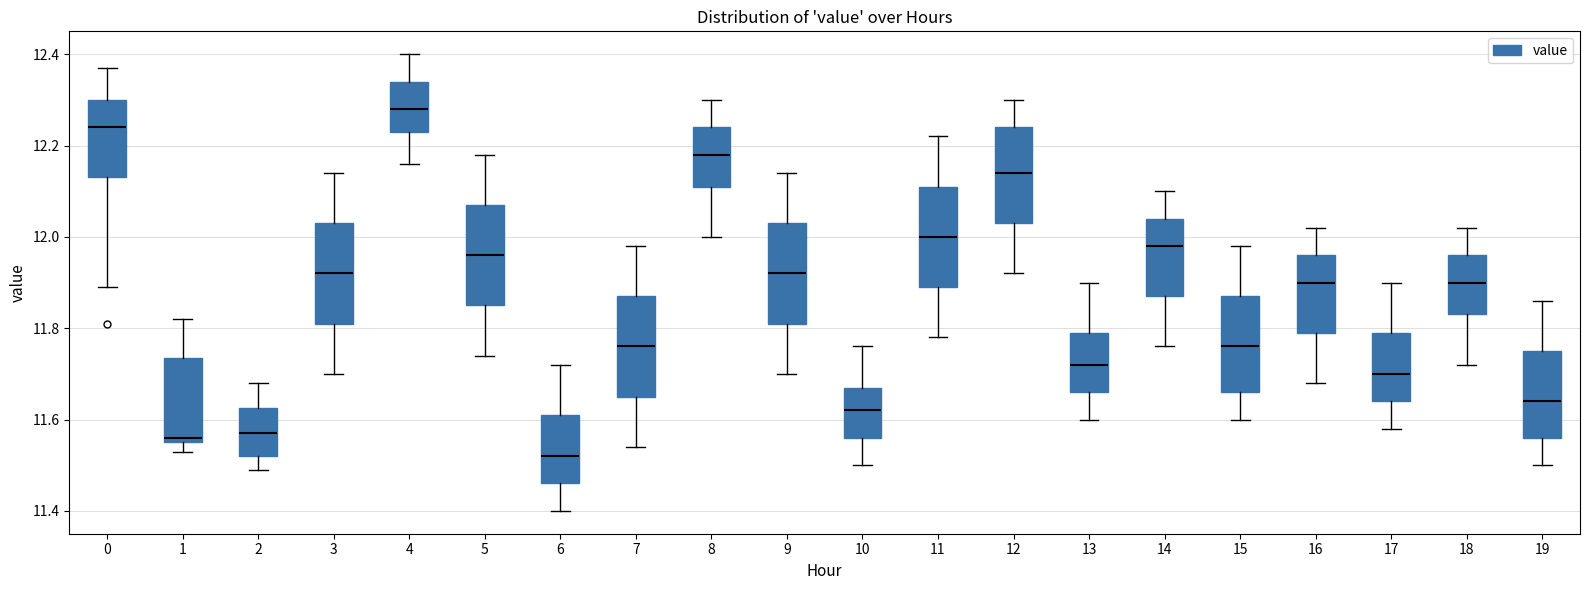

Reading left to right, transcribe this box plot: for each box, give where its median line is, the range the box spans, and where its two whiskers end, as read against the y-axis. The values are not printed on the chart, so give them approximately, as read against the axis.

0: median 12.24, box 12.14 to 12.30, whiskers 11.90 to 12.38
1: median 11.56 (just above the box's lower edge), box 11.56 to 11.74, whiskers 11.54 to 11.82
2: median 11.58, box 11.52 to 11.62, whiskers 11.50 to 11.68
3: median 11.92, box 11.82 to 12.04, whiskers 11.70 to 12.14
4: median 12.28, box 12.24 to 12.34, whiskers 12.16 to 12.40
5: median 11.96, box 11.86 to 12.08, whiskers 11.74 to 12.18
6: median 11.52, box 11.46 to 11.62, whiskers 11.40 to 11.72
7: median 11.76, box 11.66 to 11.88, whiskers 11.54 to 11.98
8: median 12.18, box 12.12 to 12.24, whiskers 12.00 to 12.30
9: median 11.92, box 11.82 to 12.04, whiskers 11.70 to 12.14
10: median 11.62, box 11.56 to 11.68, whiskers 11.50 to 11.76
11: median 12.00, box 11.90 to 12.12, whiskers 11.78 to 12.22
12: median 12.14, box 12.04 to 12.24, whiskers 11.92 to 12.30
13: median 11.72, box 11.66 to 11.80, whiskers 11.60 to 11.90
14: median 11.98, box 11.88 to 12.04, whiskers 11.76 to 12.10
15: median 11.76, box 11.66 to 11.88, whiskers 11.60 to 11.98
16: median 11.90, box 11.80 to 11.96, whiskers 11.68 to 12.02
17: median 11.70, box 11.64 to 11.80, whiskers 11.58 to 11.90
18: median 11.90, box 11.84 to 11.96, whiskers 11.72 to 12.02
19: median 11.64, box 11.56 to 11.76, whiskers 11.50 to 11.86